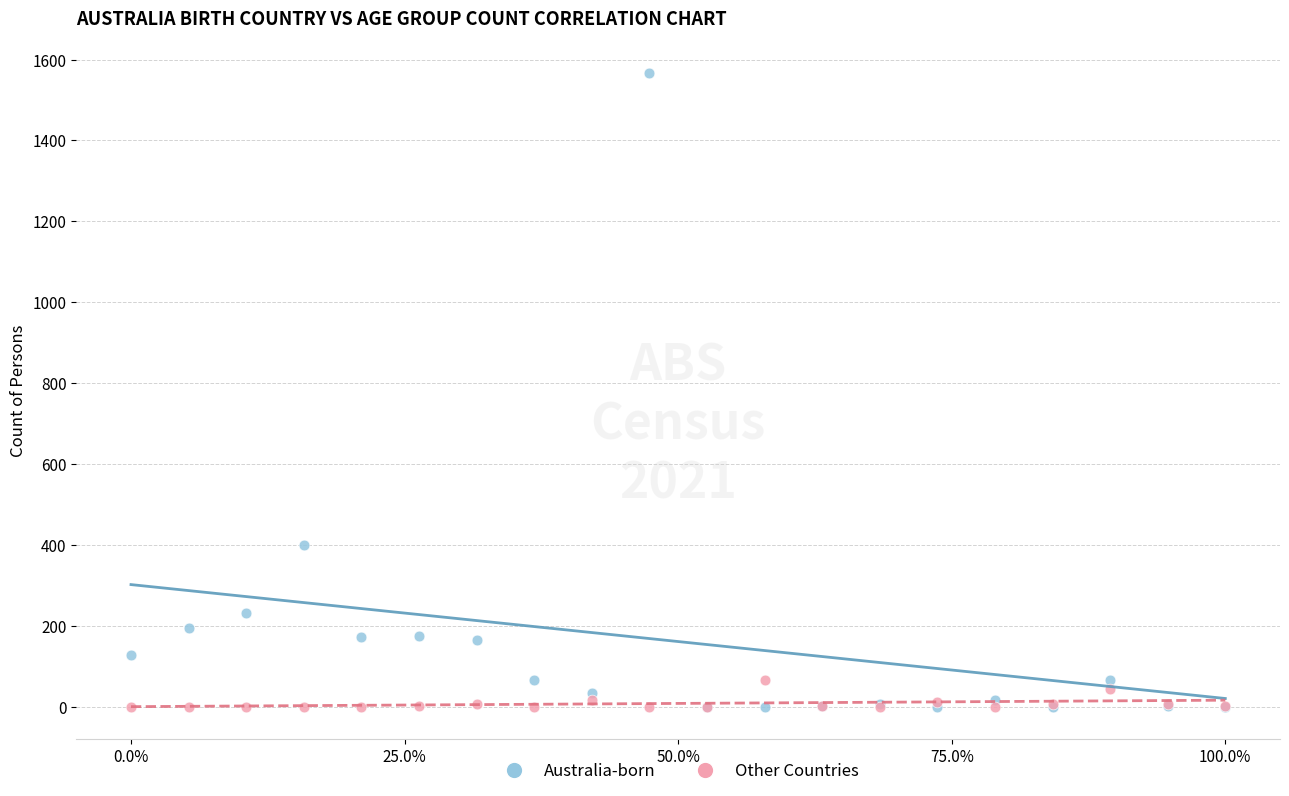

Across all series, what Y value is closest to 783?

400